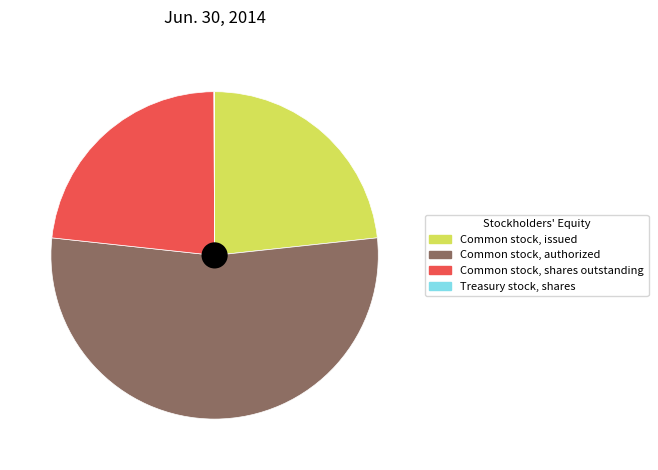

Which has a higher value, Common stock, issued or Common stock, authorized?

Common stock, authorized